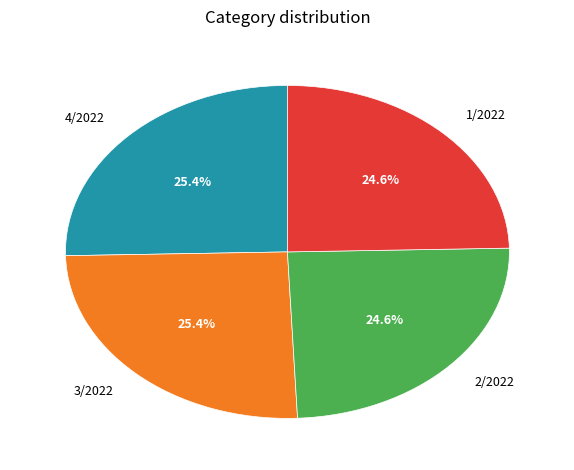

Is 2/2022 the majority of the pie?

No